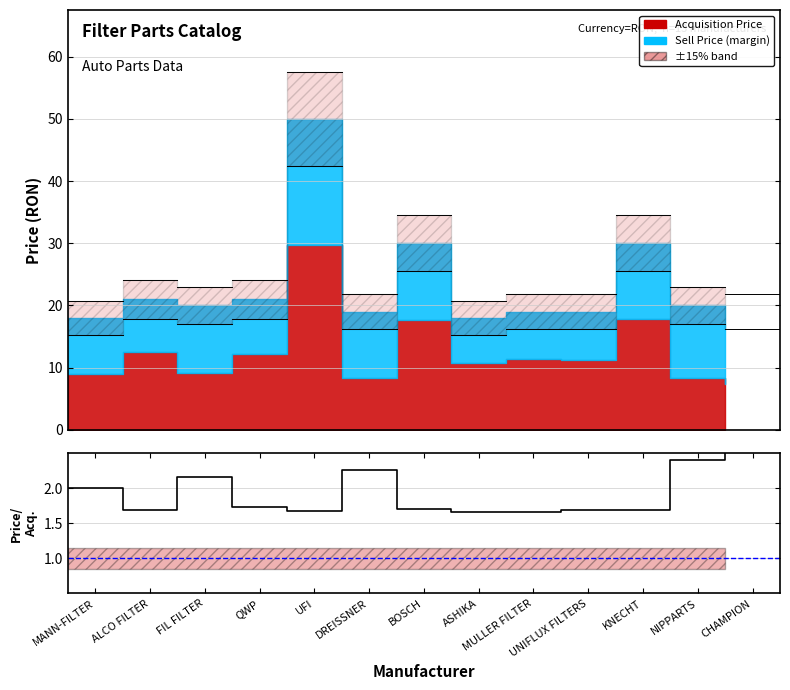

How many points are higher than both their immediate neighbors (excluding endpoints)?

3